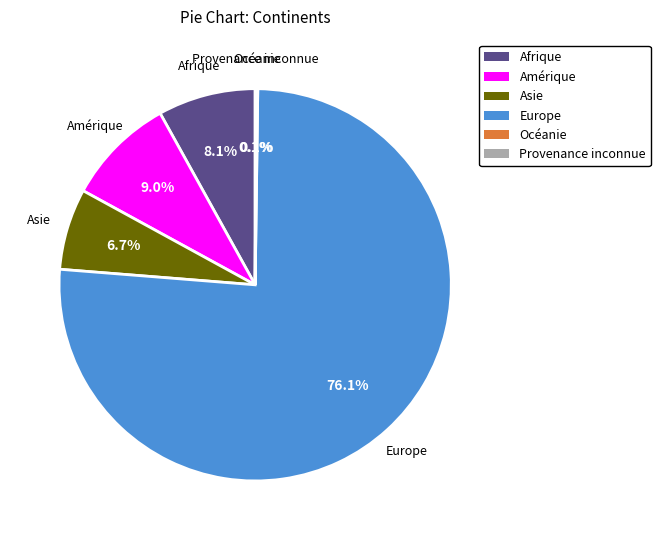

Does any single category account for the majority?

Yes